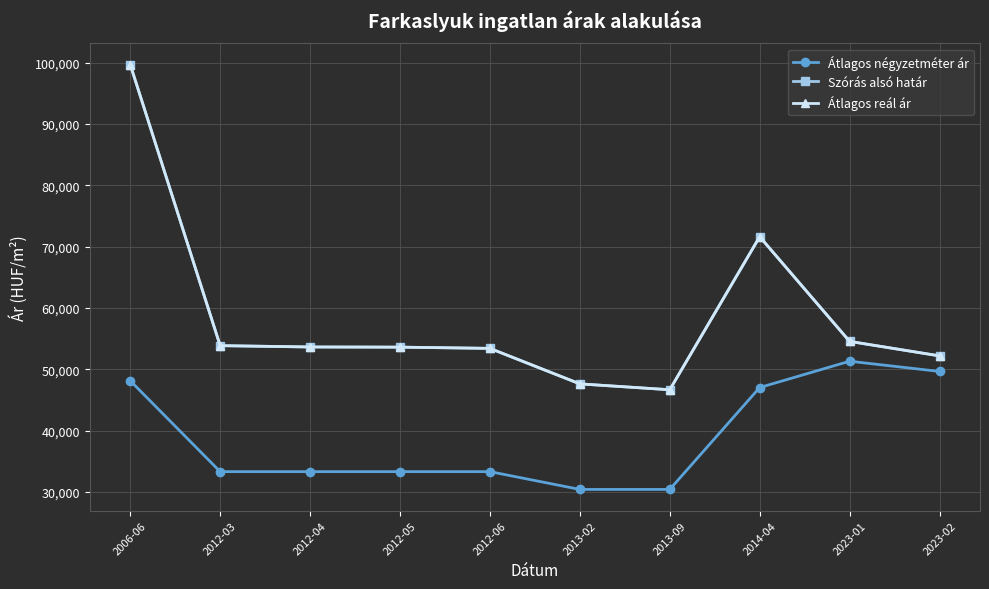

What is the label of the 8th point from the left?

2014-04